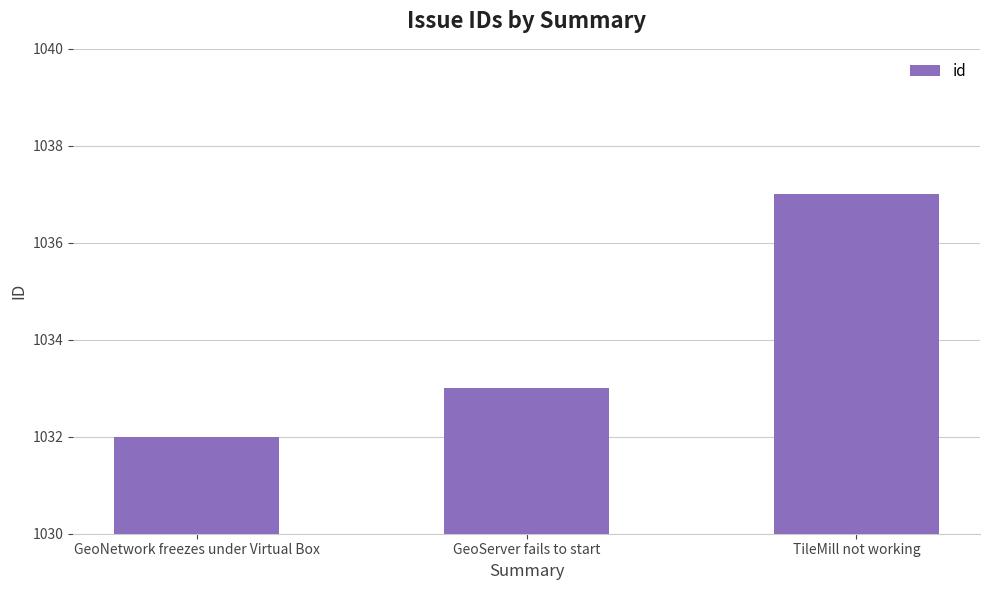

Does the chart contain any negative values?

No